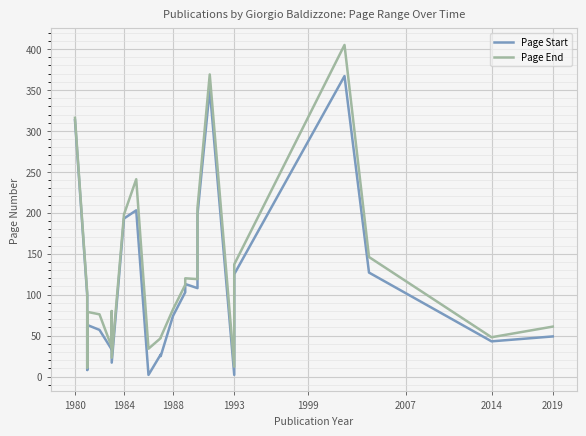

How many lines are shown in the chart?

2